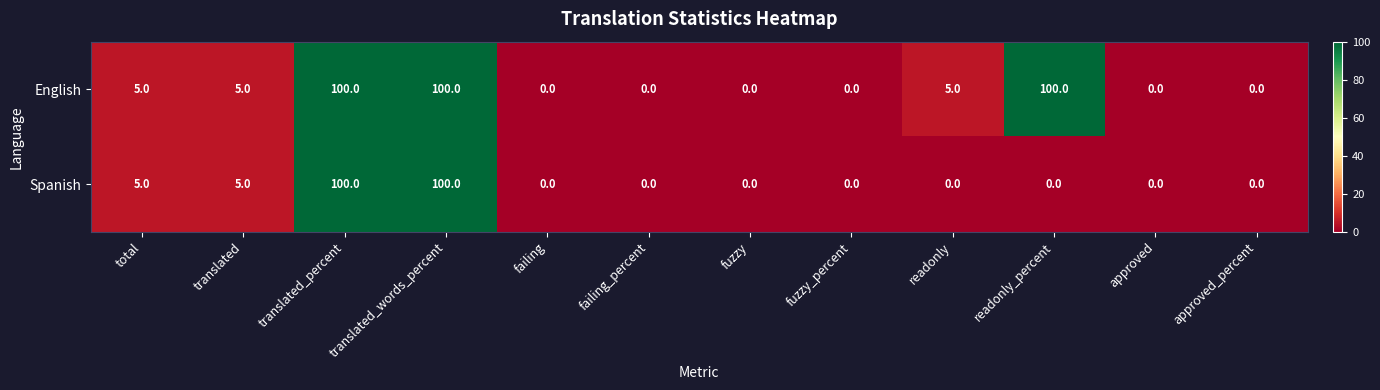

The Spanish series shows -62 at failing. True or false?

False